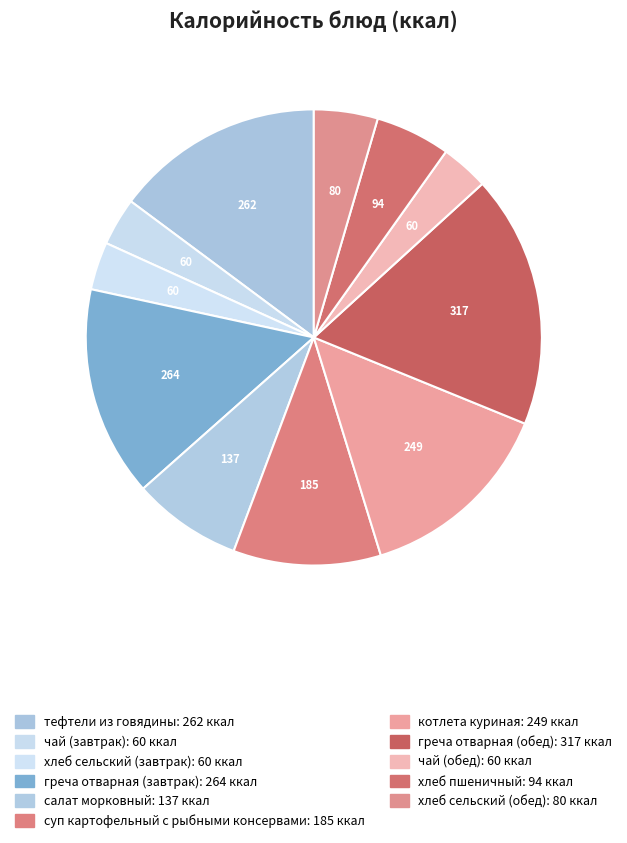

What percentage is the чай (завтрак) slice, to the nearest percent?

3%